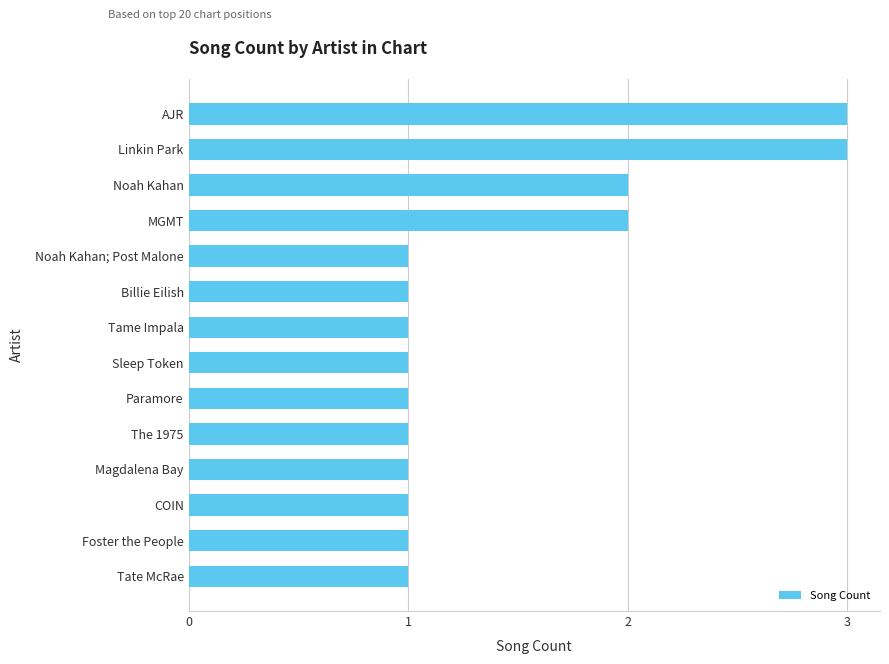

What is the change in value from Tame Impala to MGMT?

+1